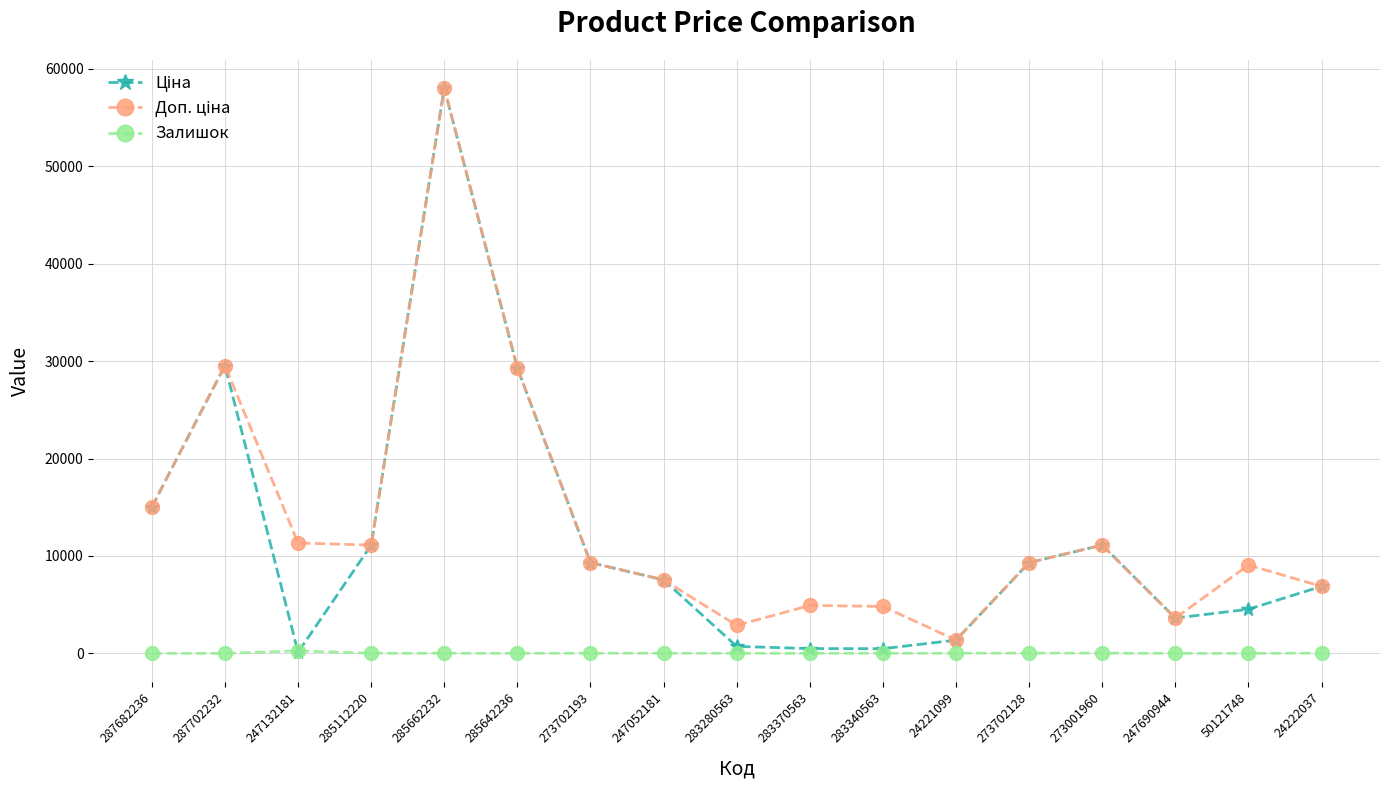

Which label corresponds to the largest value in the chart?

285662232